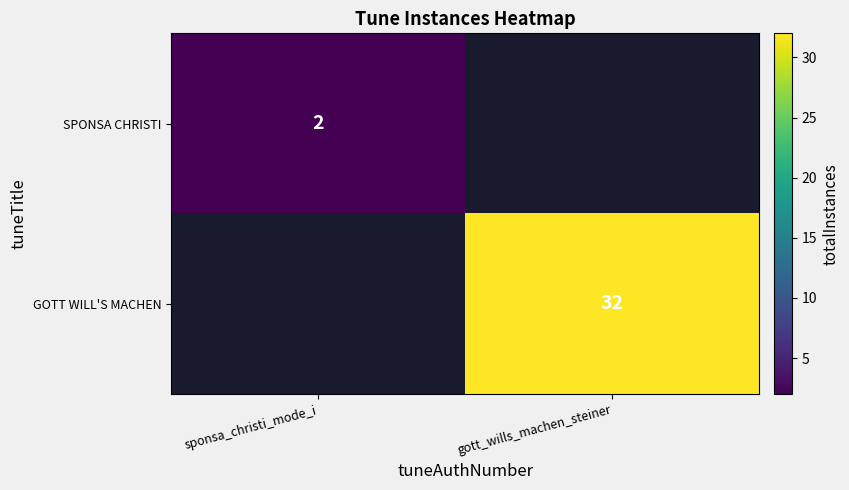

Which has a higher value, sponsa_christi_mode_i or gott_wills_machen_steiner?

gott_wills_machen_steiner